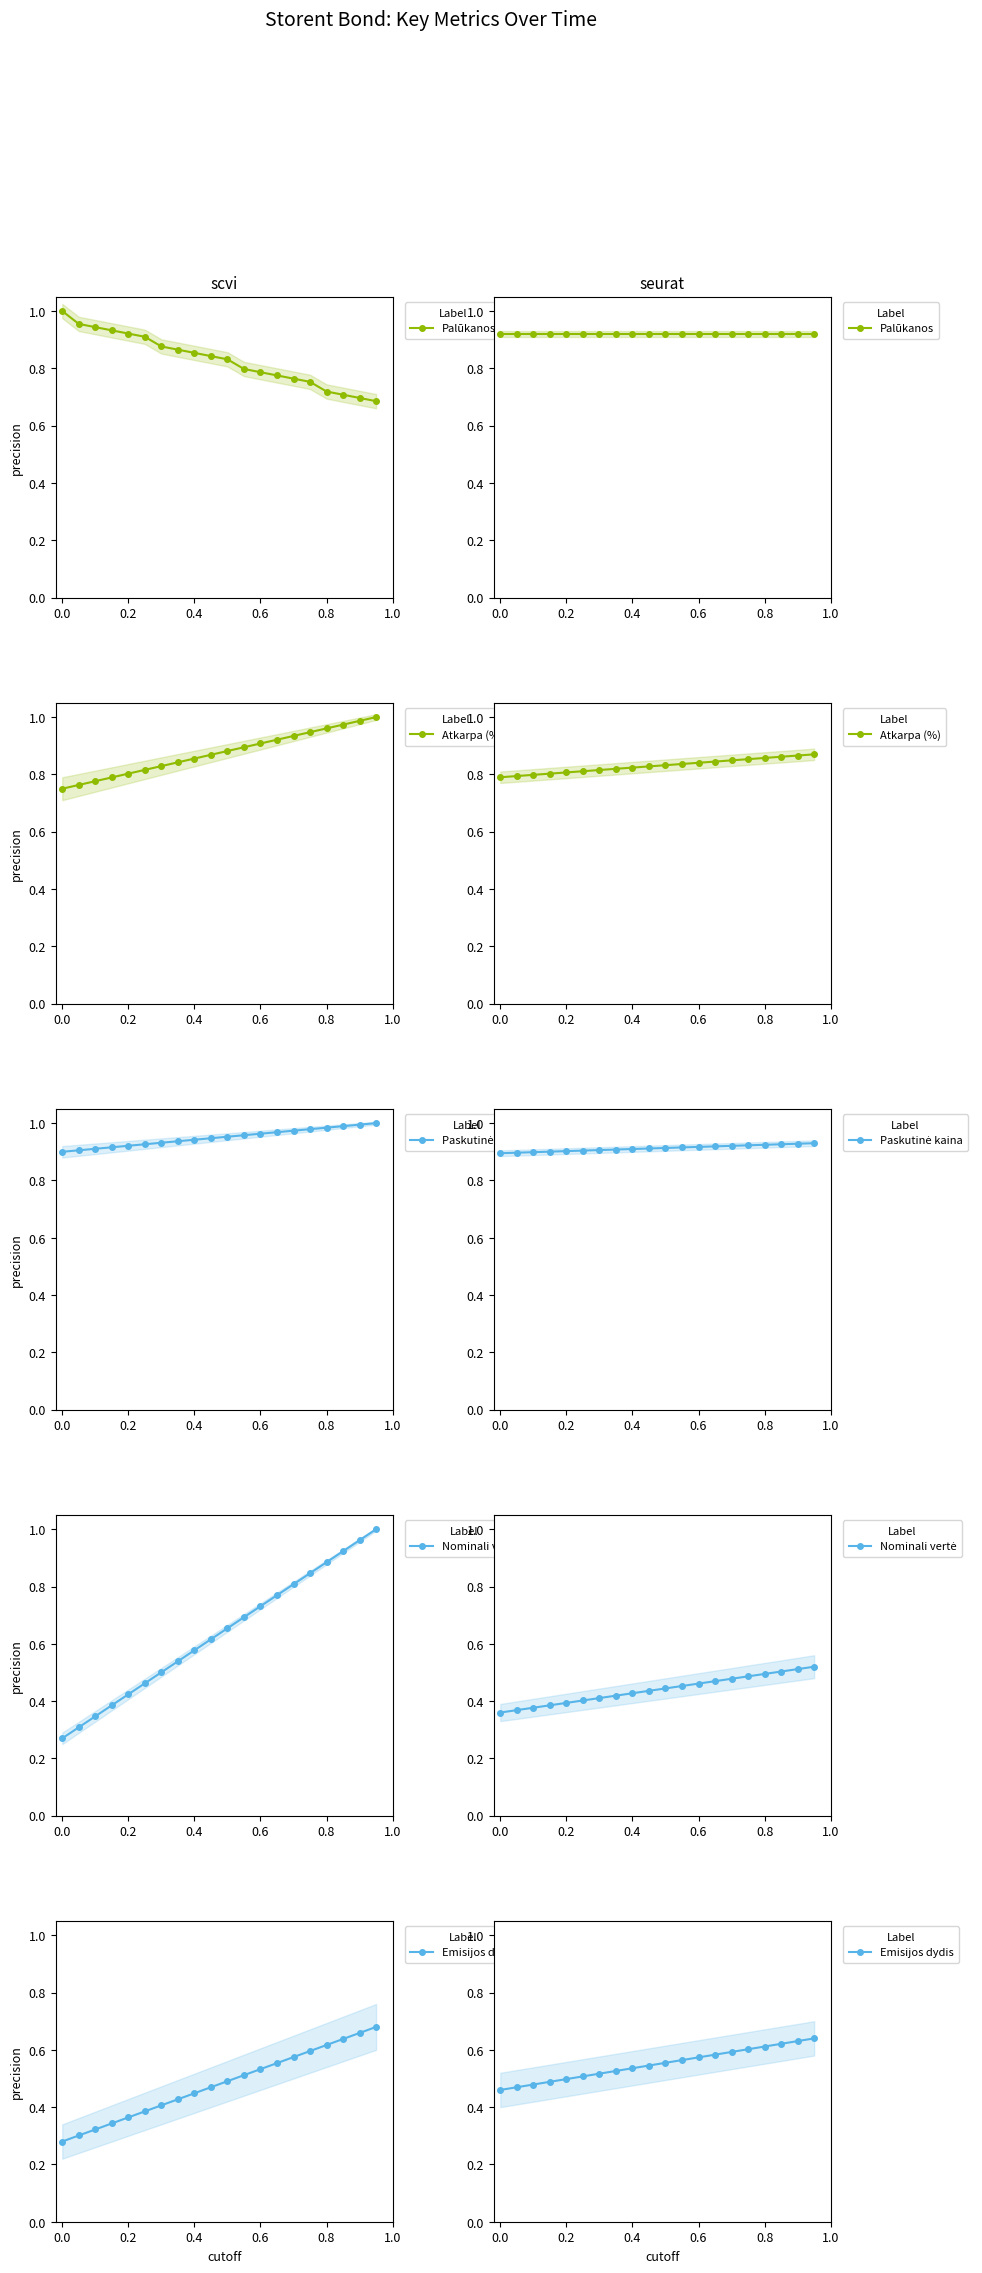

What position from the right is 0.4?

12